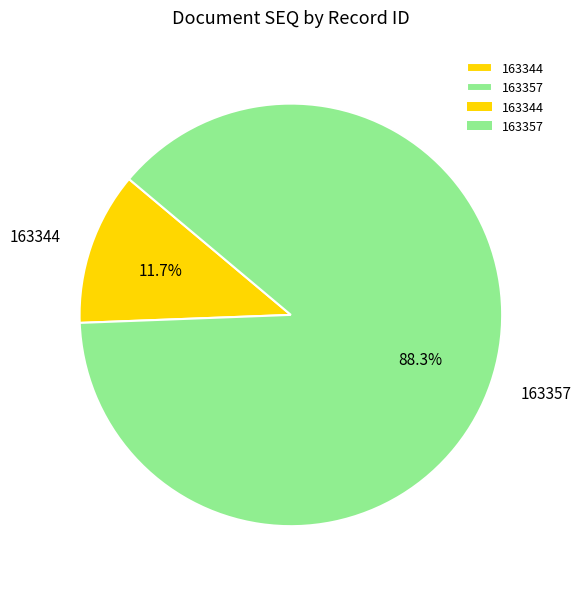

How many slices are in this pie chart?

2